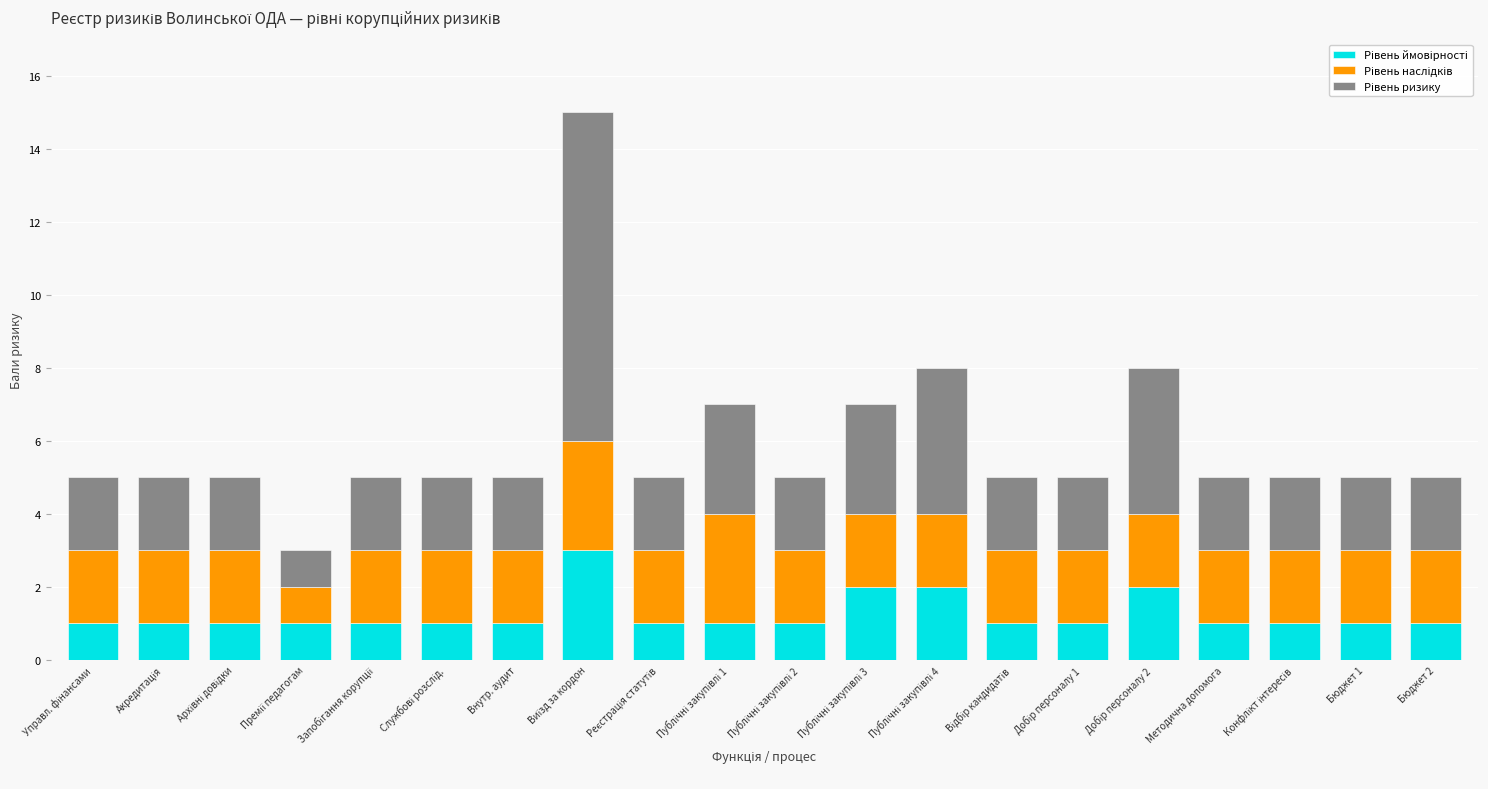

What is the total value across all series at Внутр. аудит?

5